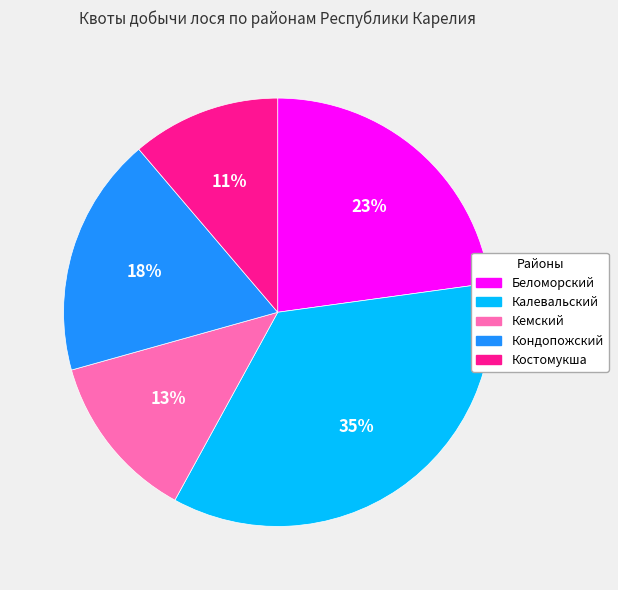

Combined, do Кемский and Беломорский account for over 50%?

No